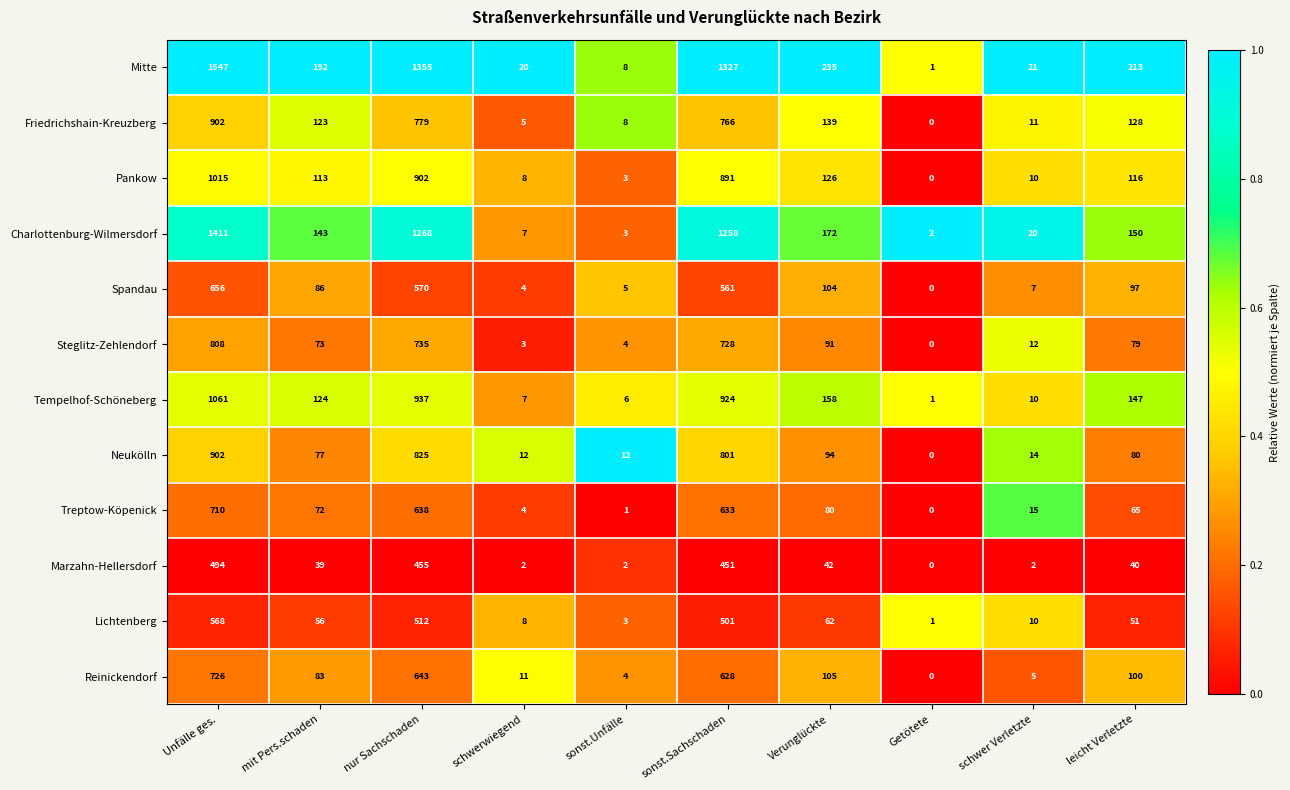

At which label is Neukölln closest to 451?

sonst.Sachschaden